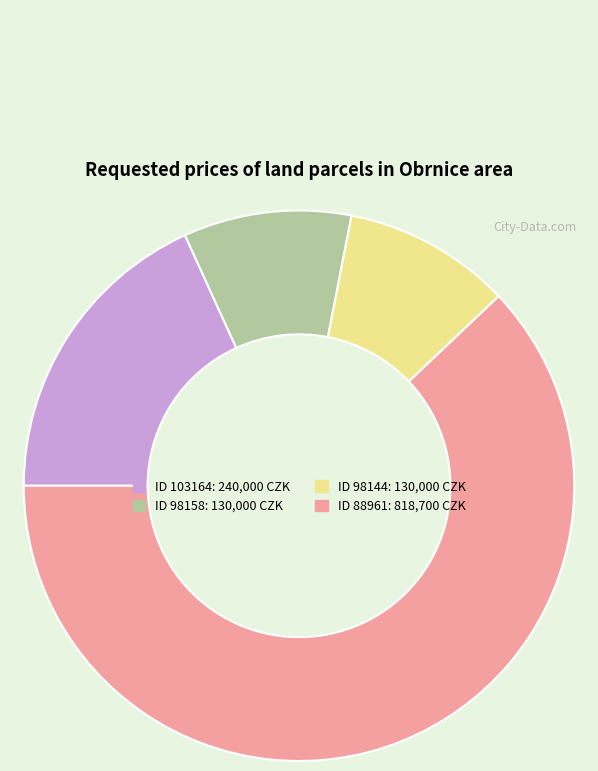

Does any single category account for the majority?

Yes